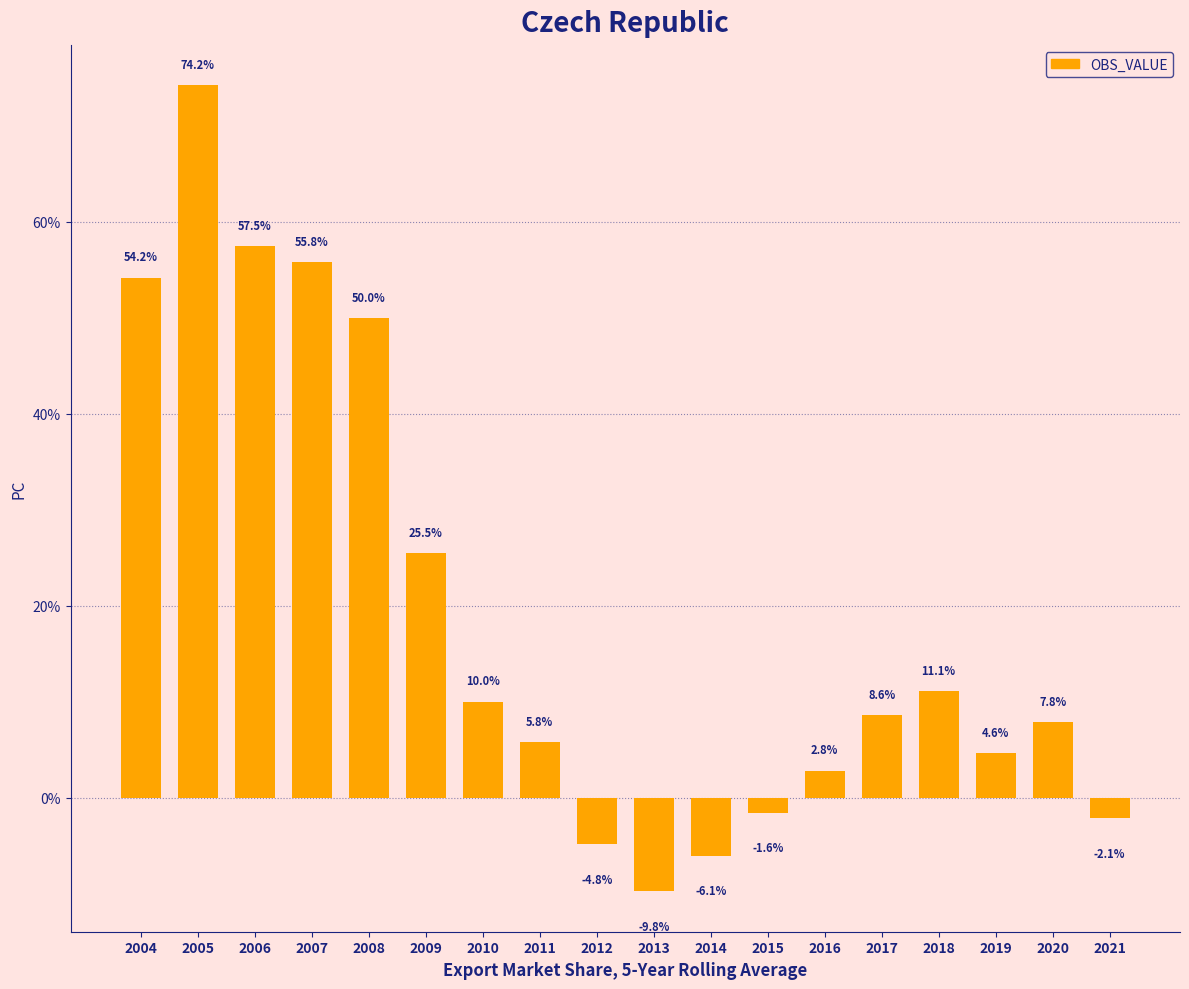

What is the smallest value displayed?

-9.8